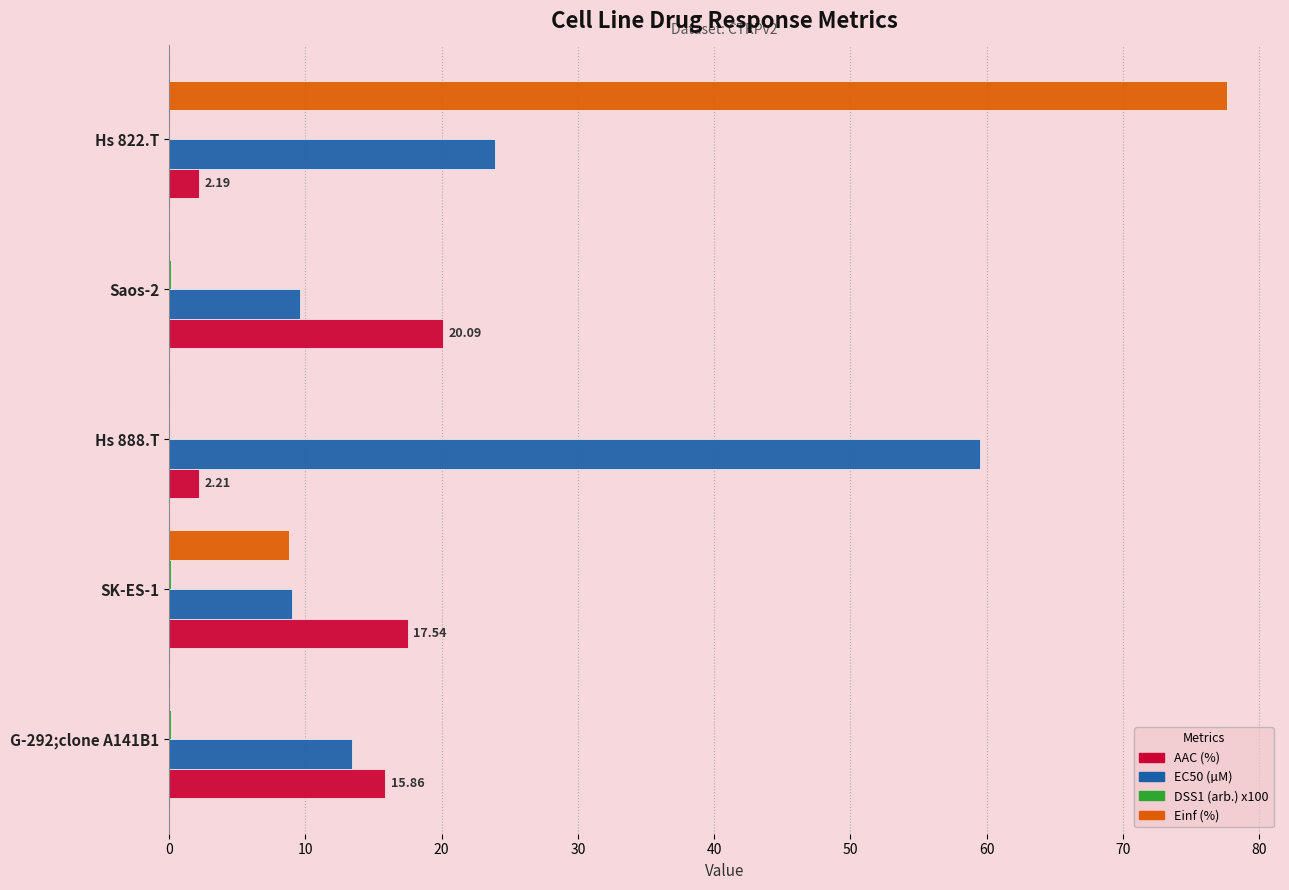

At which category is the sum across all series the highest?

Hs 822.T